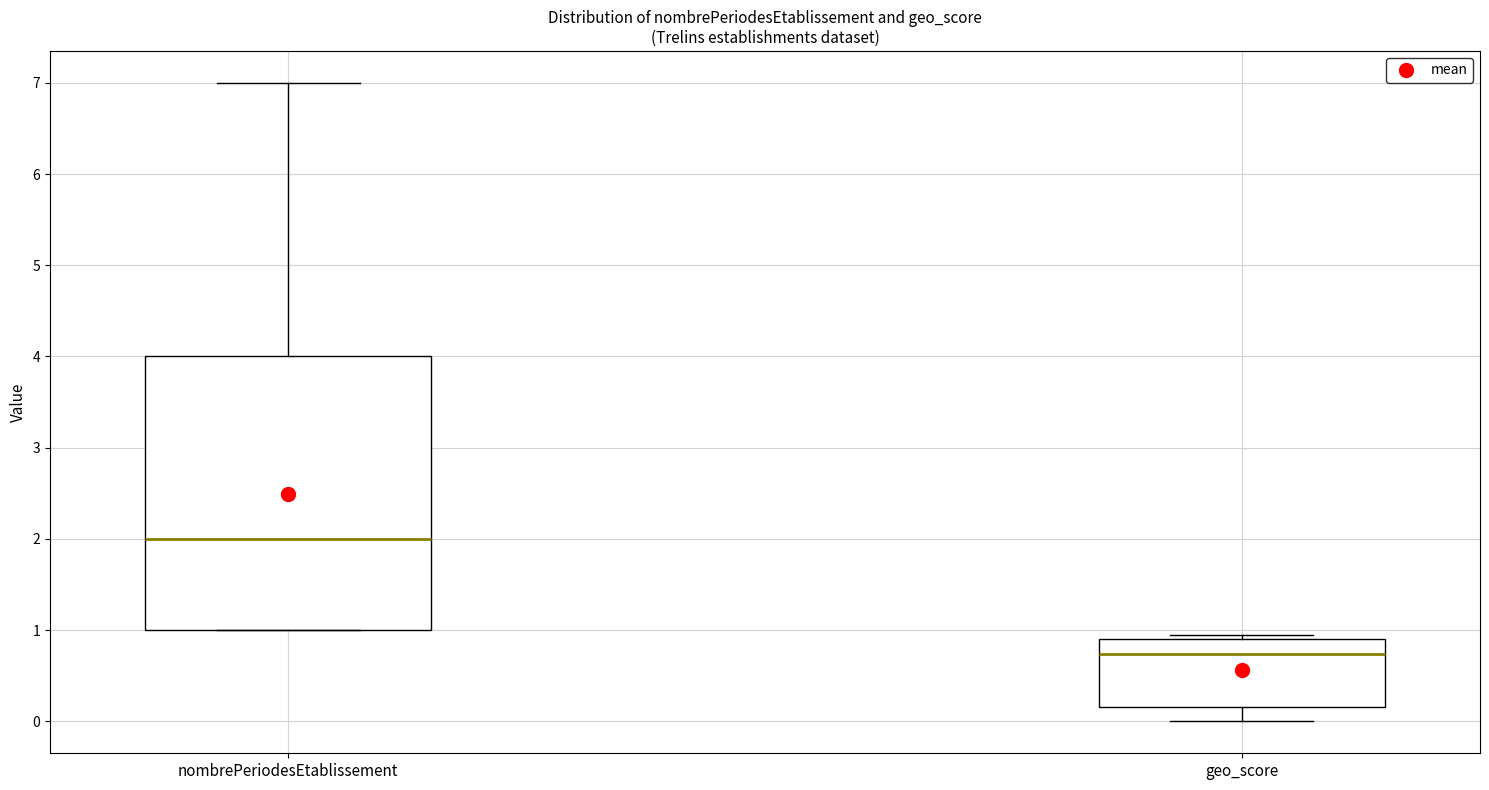

Reading left to right, transcribe this box plot: for each box, give where its median line is, the range the box spans, and where its two whiskers end, as read against the y-axis. The values are not printed on the chart, so give them approximately, as read against the axis.

nombrePeriodesEtablissement: median 2.0, box 1.0 to 4.0, whiskers 1.0 to 7.0
geo_score: median 0.7, box 0.2 to 0.9, whiskers 0.0 to 1.0